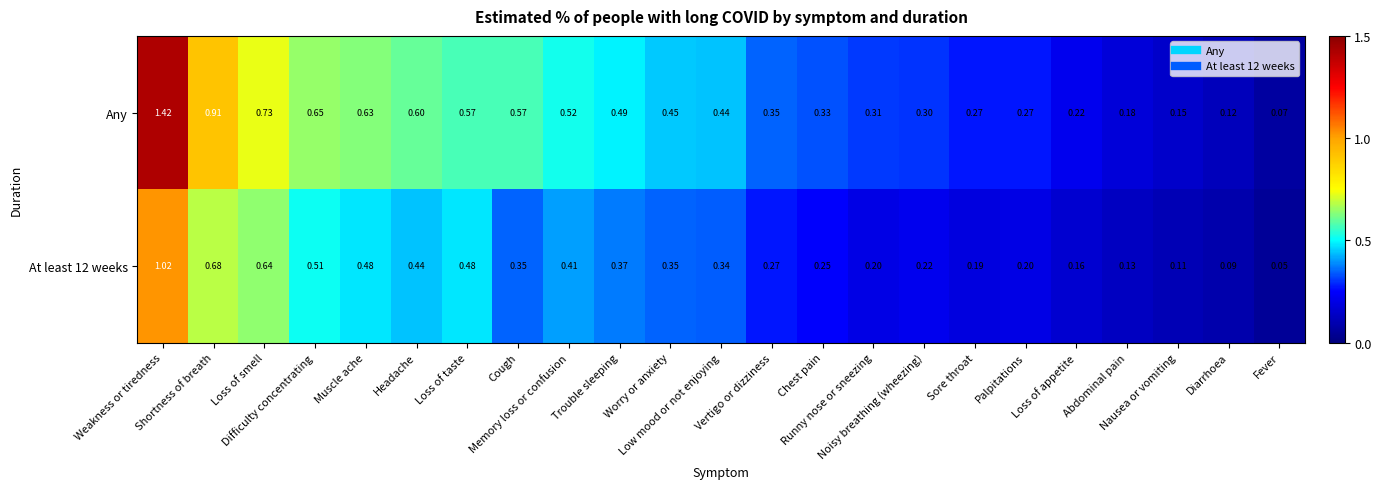

Which series has the largest total across all categories?

Any